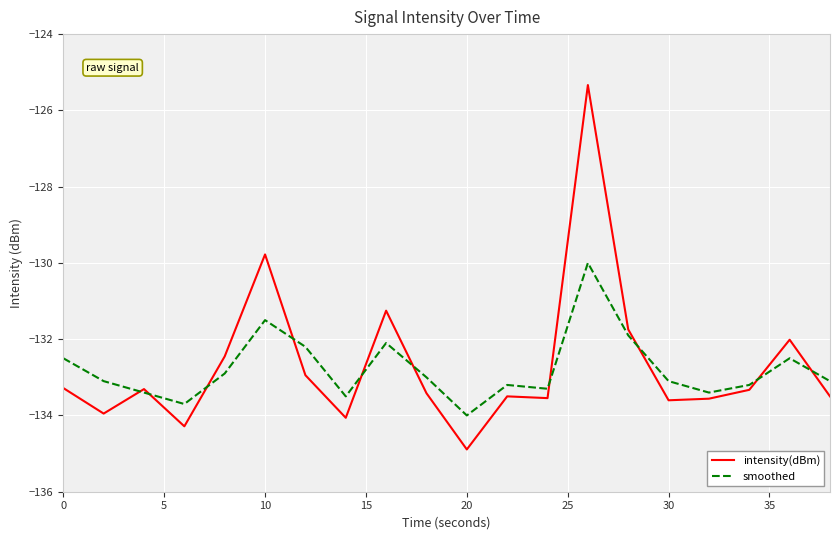

Which series has the largest range (max minus min)?

intensity(dBm)